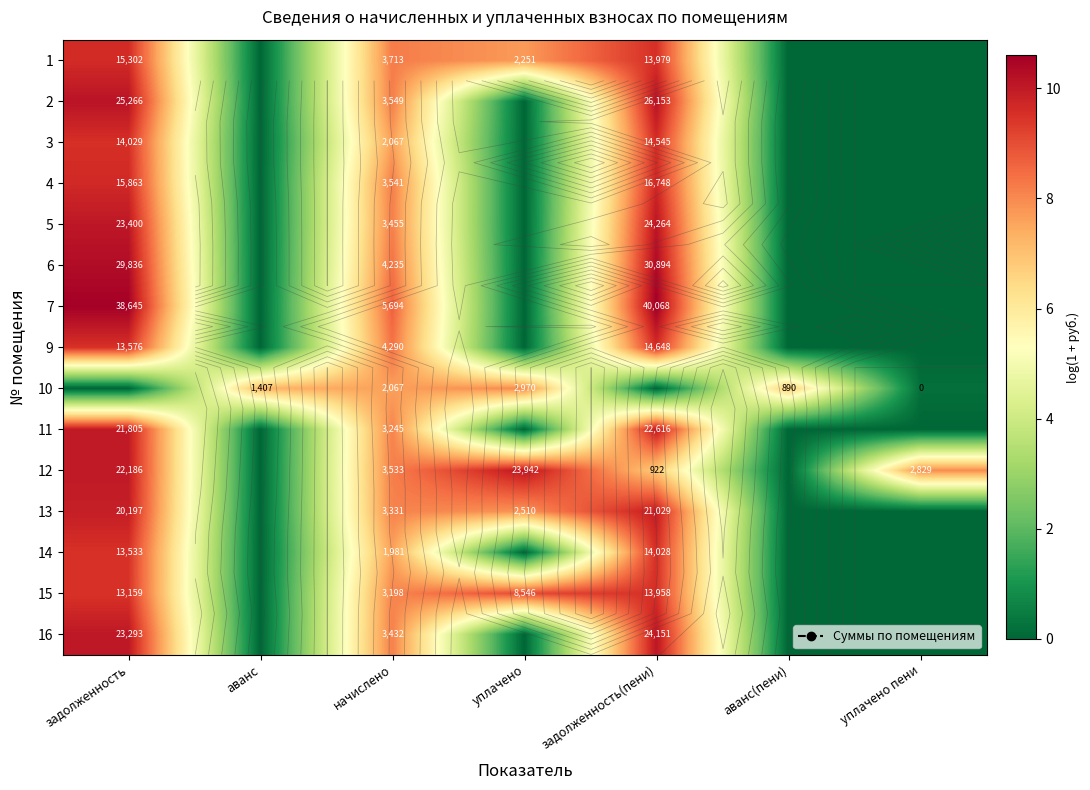

At which category does the chart reach its minimum across all series?

аванс